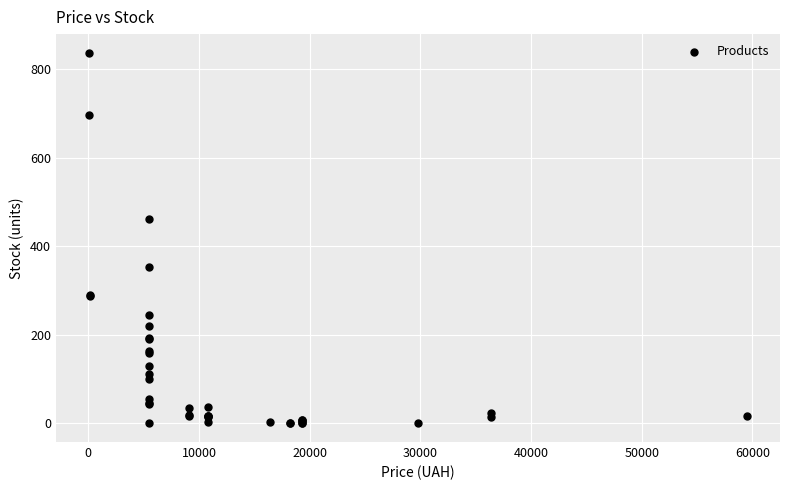

What Y value in the scatter plot is closest to 419?

461